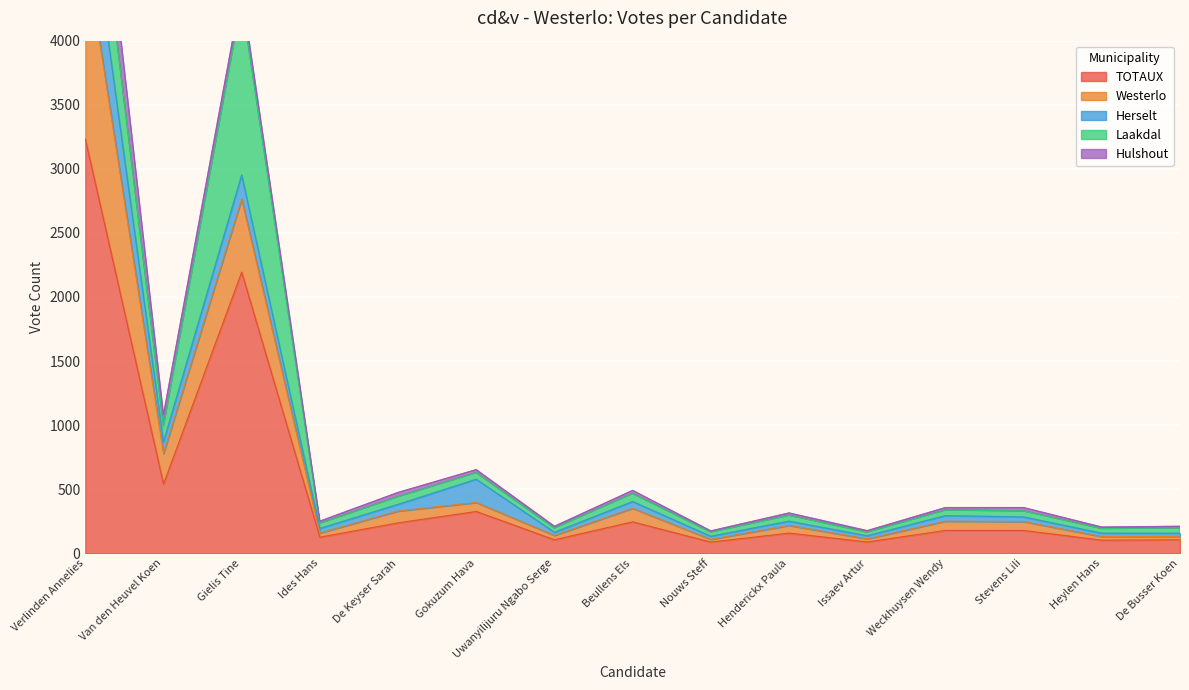

What are all the series names shown in the legend?

TOTAUX, Westerlo, Herselt, Laakdal, Hulshout